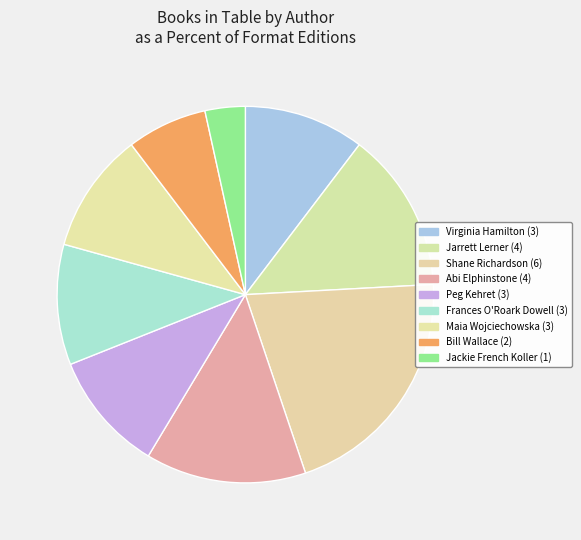

Which has a higher value, Jackie French Koller or Shane Richardson?

Shane Richardson